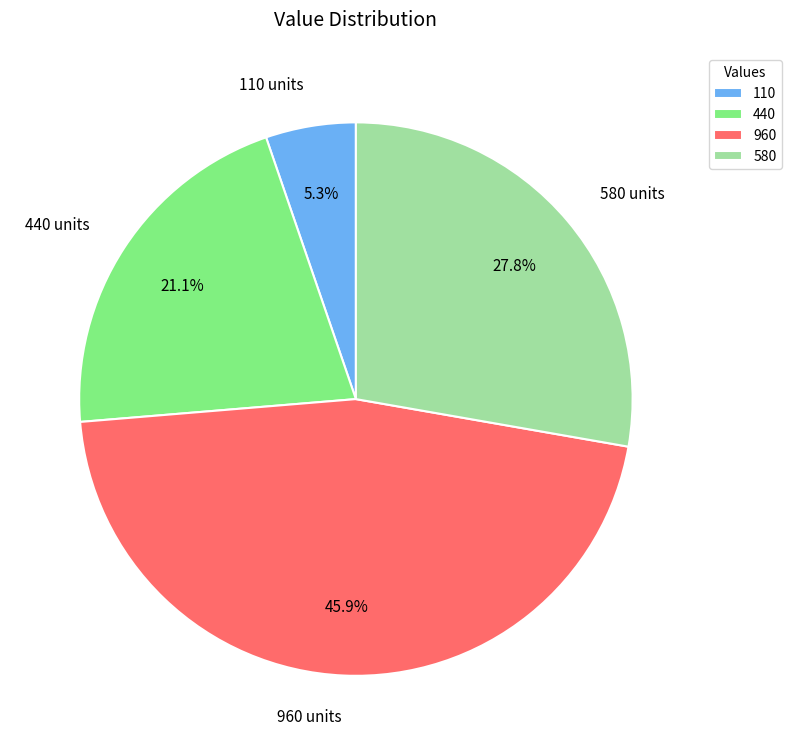

Is there a majority slice in this chart?

No